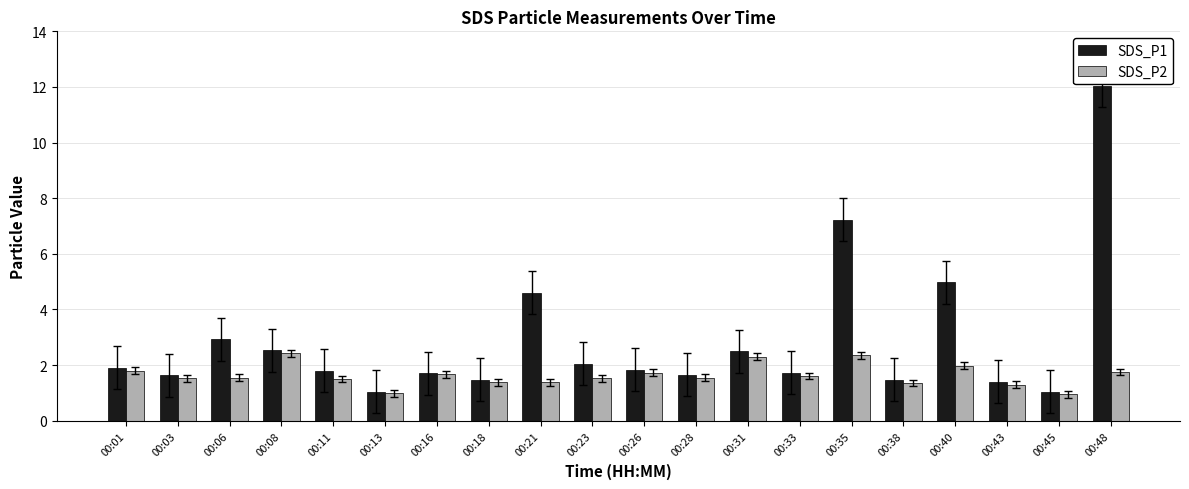

What is the maximum value for SDS_P2?

2.4